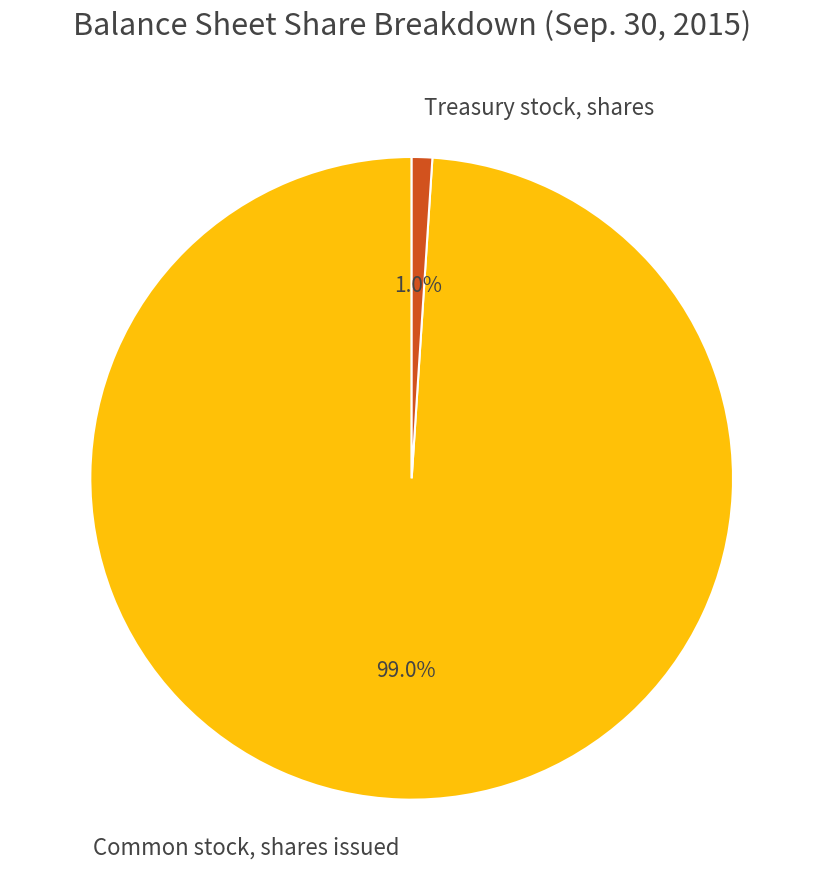

What is the largest slice in the pie chart?

Common stock, shares issued